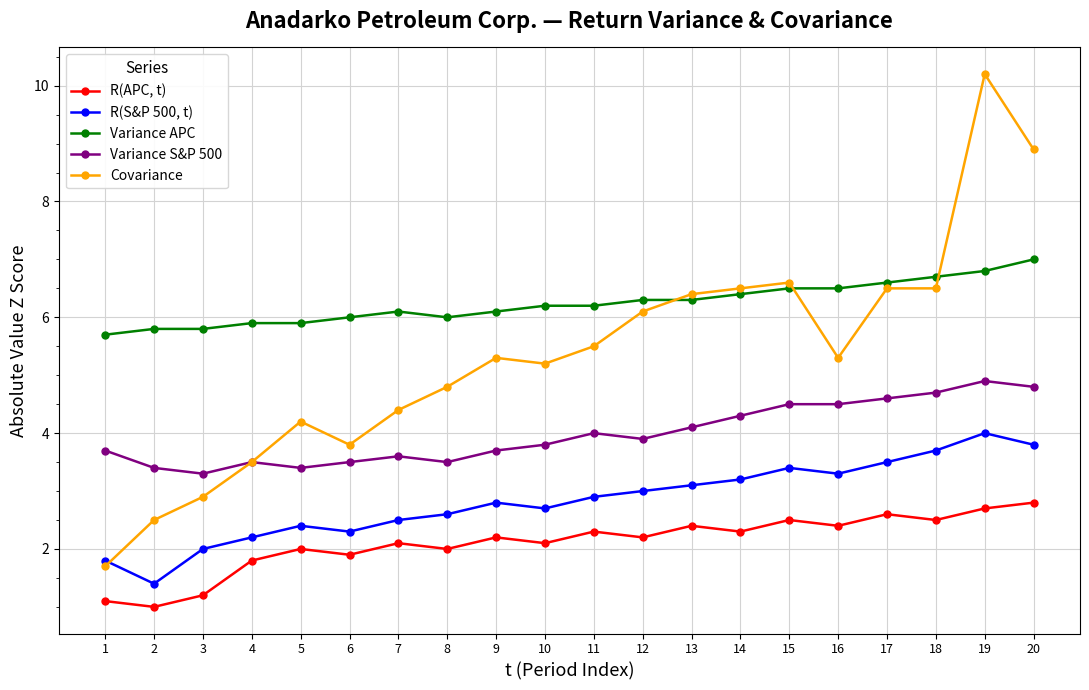

Does the chart display data point markers on the line(s)?

Yes